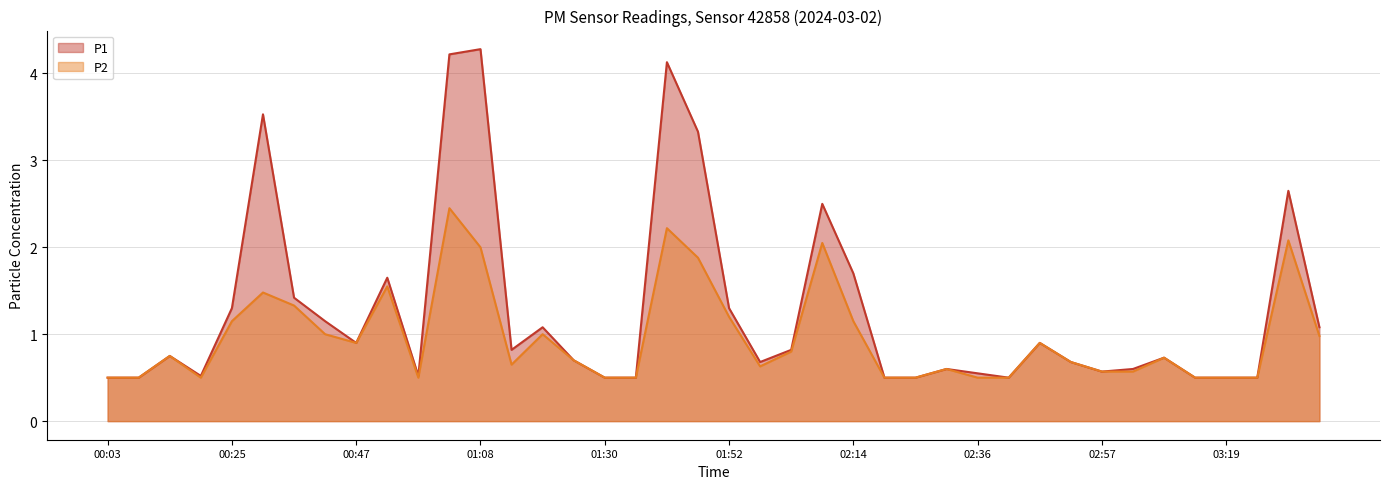

Where is the first local minimum for P2?

00:19